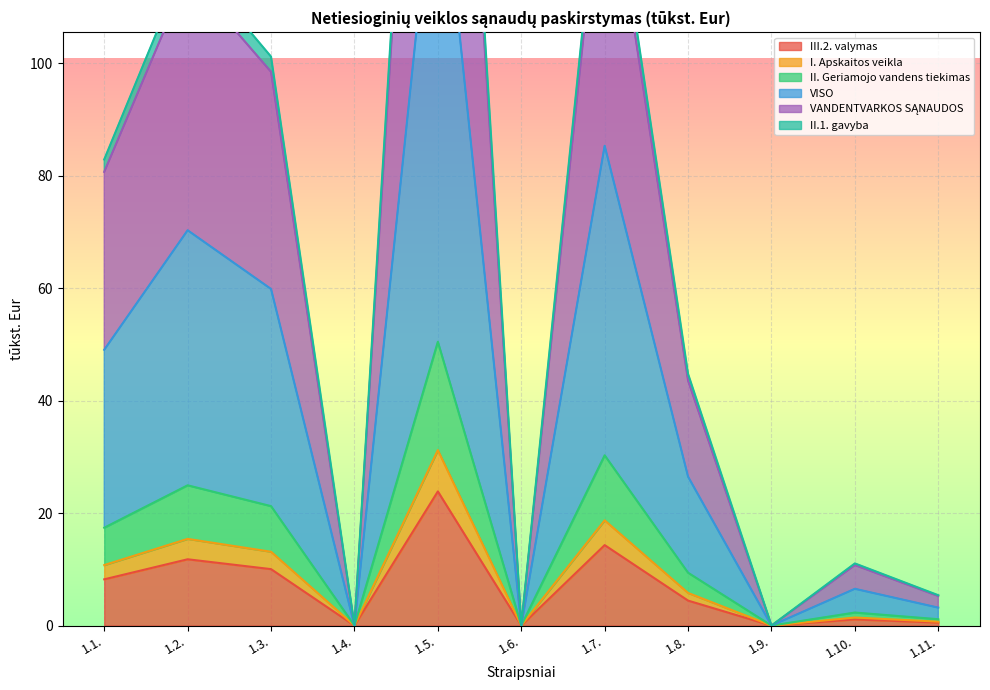

Where is the first local minimum for VANDENTVARKOS SĄNAUDOS?

1.4.